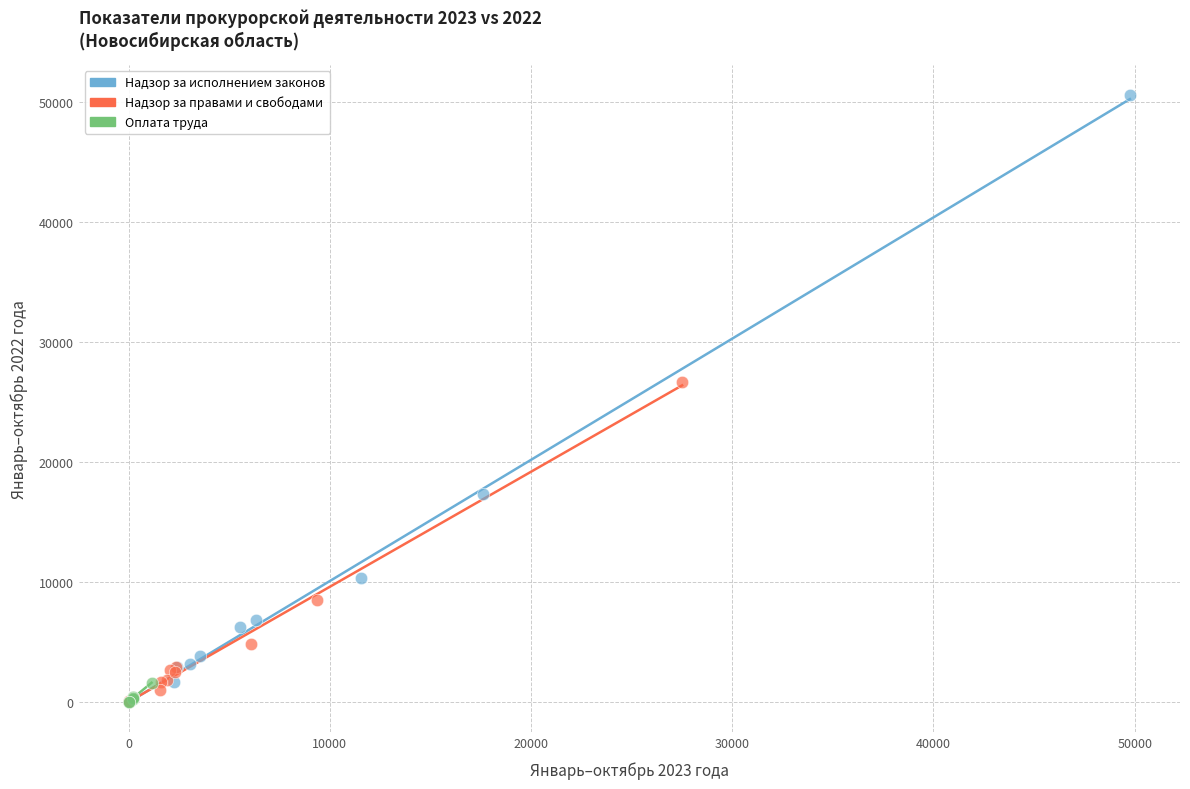

Which series reaches the maximum Y coordinate?

Надзор за исполнением законов